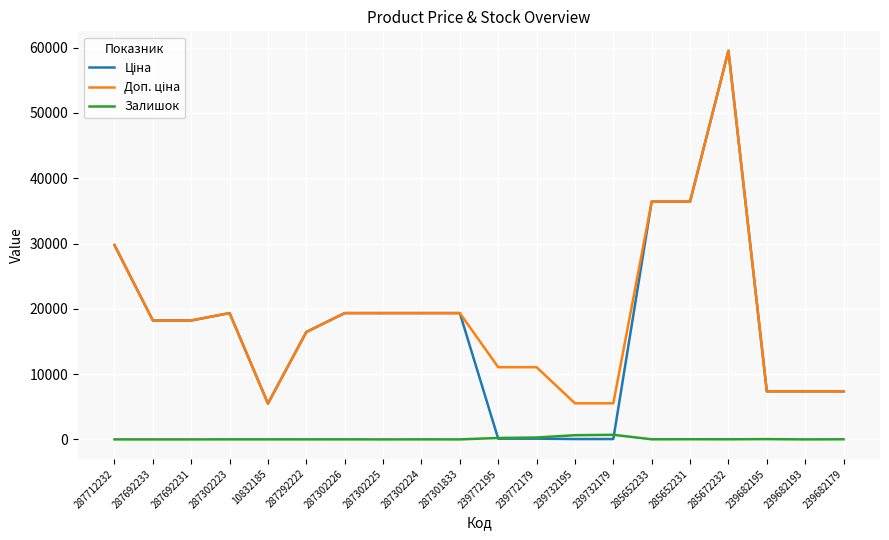

What is the greatest value displayed?

59523.0